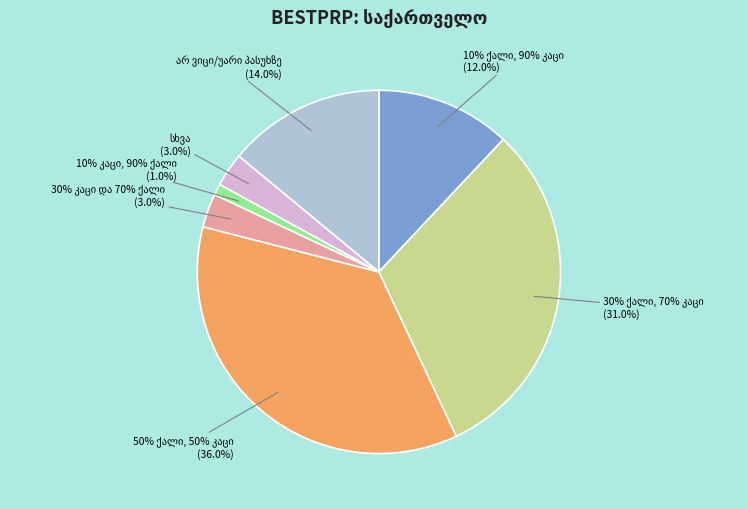

Is it true that 30% ქალი, 70% კაცი is 31% of the pie?

True